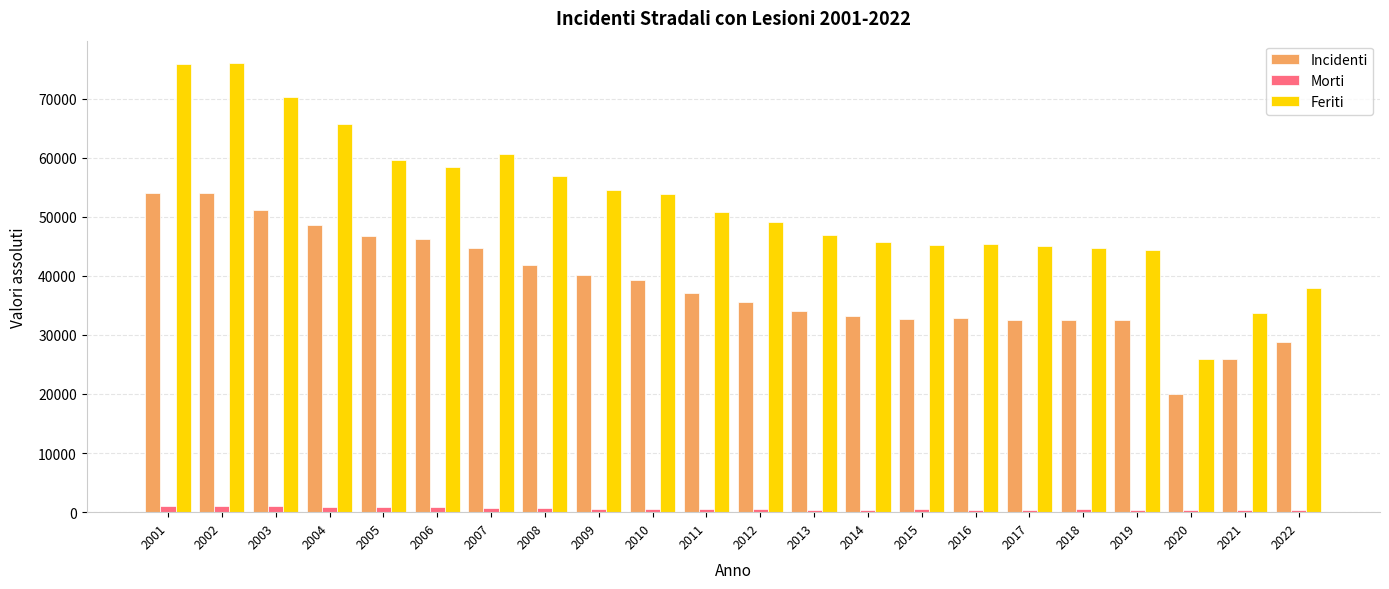

Rank the series by their average value, from highest to lowest.

Feriti, Incidenti, Morti